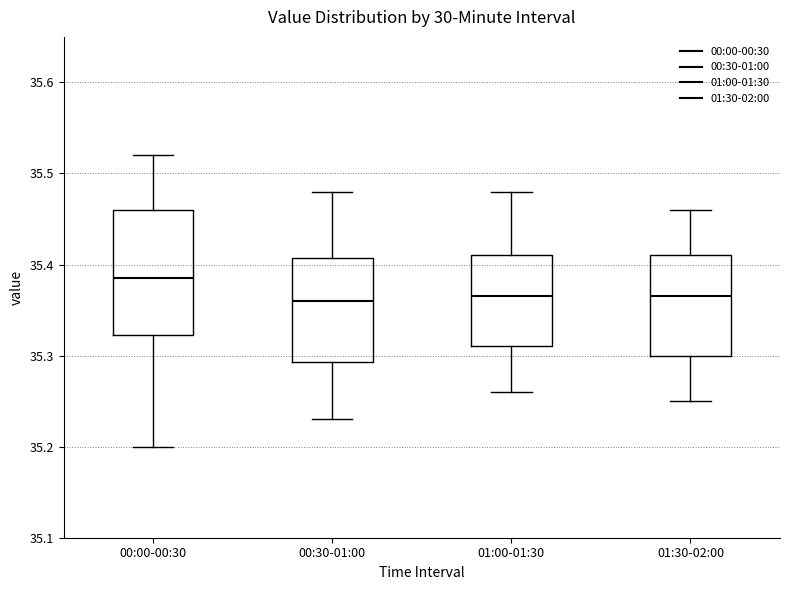

Reading left to right, transcribe this box plot: for each box, give where its median line is, the range the box spans, and where its two whiskers end, as read against the y-axis. The values are not printed on the chart, so give them approximately, as read against the axis.

00:00-00:30: median 35.39, box 35.32 to 35.46, whiskers 35.20 to 35.52
00:30-01:00: median 35.36, box 35.29 to 35.41, whiskers 35.23 to 35.48
01:00-01:30: median 35.37, box 35.31 to 35.41, whiskers 35.26 to 35.48
01:30-02:00: median 35.37, box 35.30 to 35.41, whiskers 35.25 to 35.46